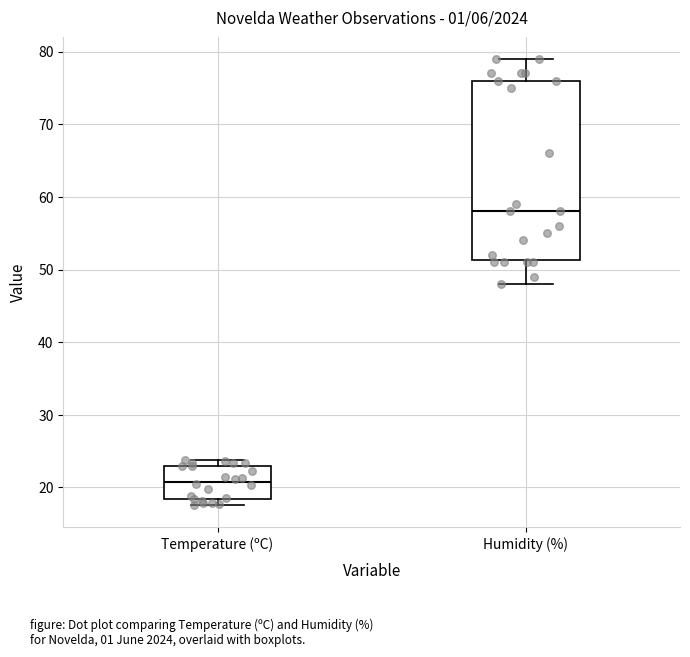

Which box has the lowest median line?

Temperature (ºC)